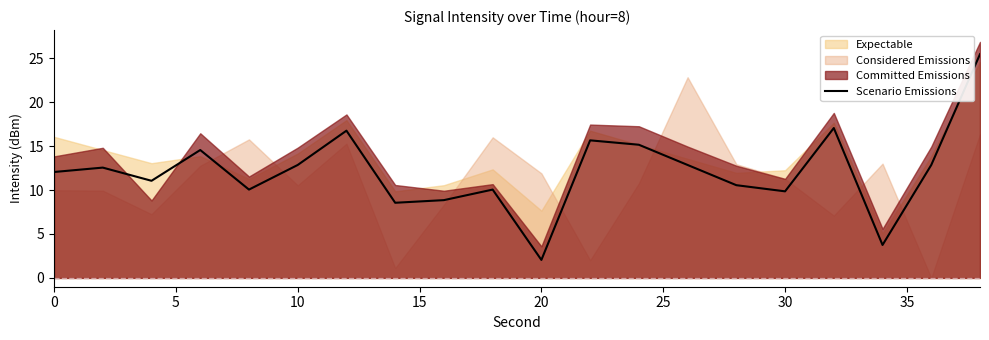

Which category has the lowest value in the Scenario Emissions series?

20